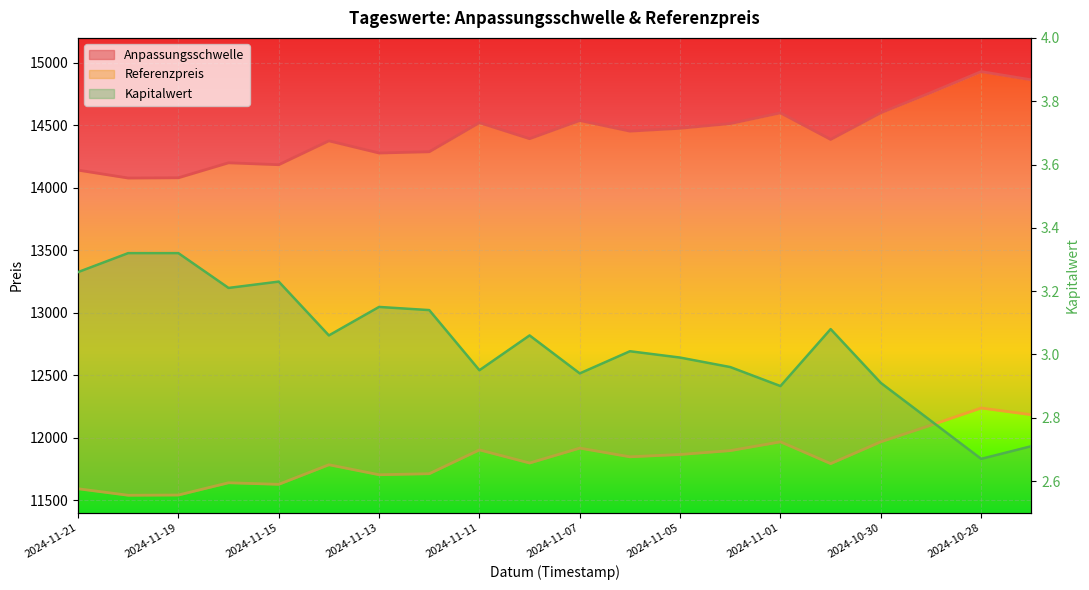

Reading left to right, what are all the values shown in this chart?

Anpassungsschwelle: 14141.7	14078.4	14080.5	14200.3	14185.0	14376.1	14278.6	14288.8	14521.4	14393.2	14538.7	14453.7	14476.5	14514.3	14600.0	14387.4	14600.6	14762.7	14930.3	14864.5
Referenzpreis: 11591.6	11539.6	11541.4	11639.6	11627.0	11783.6	11703.8	11712.1	11902.8	11797.7	11917.0	11847.3	11866.0	11896.9	11967.2	11792.9	11967.7	12100.6	12238.0	12184.0
Kapitalwert: 3.3	3.3	3.3	3.2	3.2	3.1	3.1	3.1	3.0	3.1	2.9	3.0	3.0	3.0	2.9	3.1	2.9	2.8	2.7	2.7